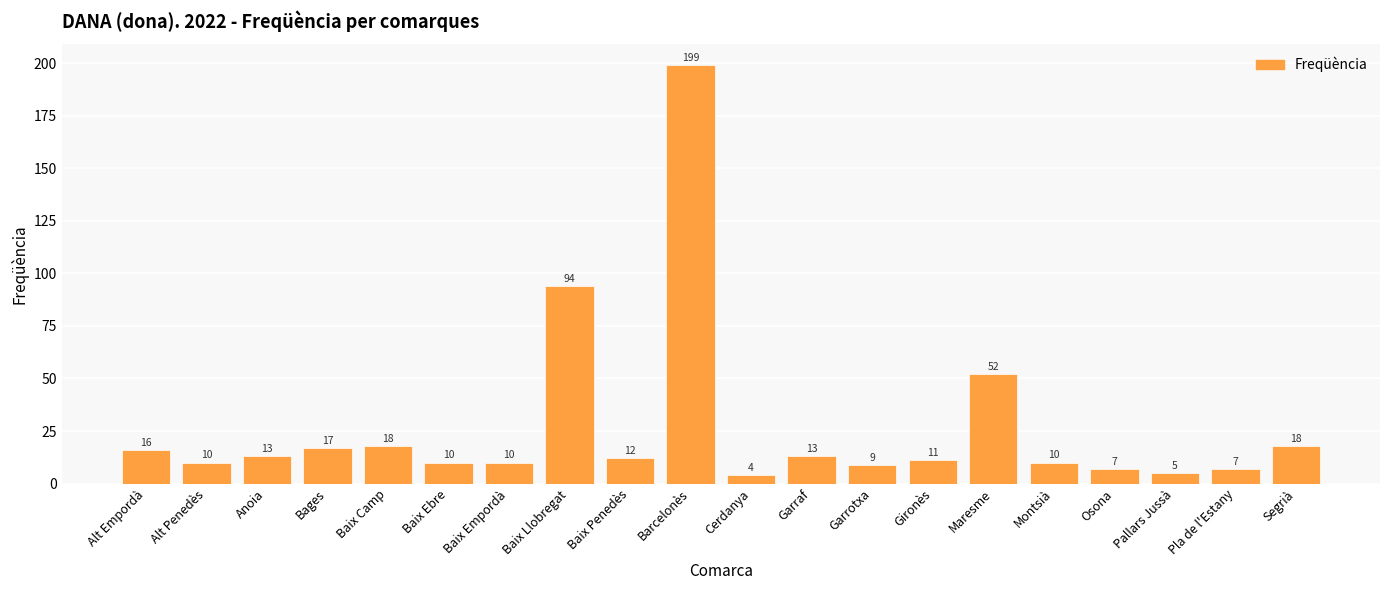

Are the bars horizontal?

No